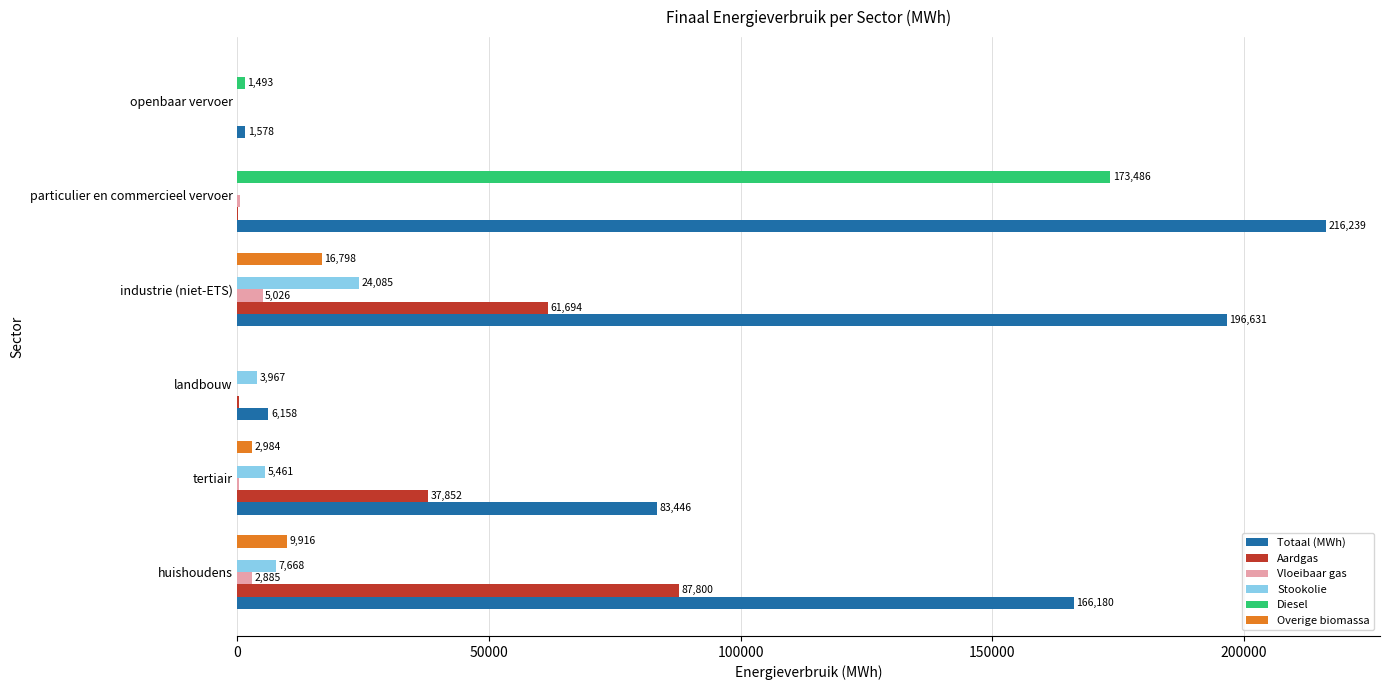

How many distinct data groups are displayed?

6